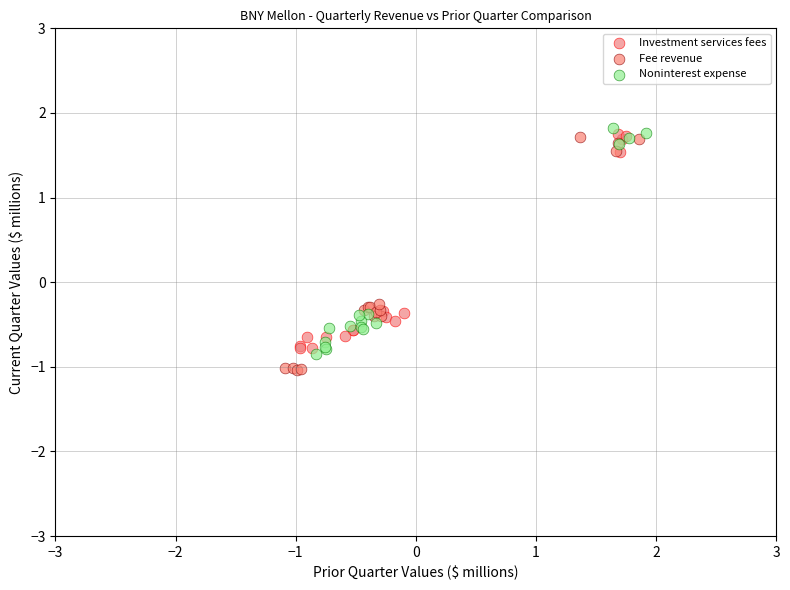

Which series has the widest spread of Y values?

Fee revenue